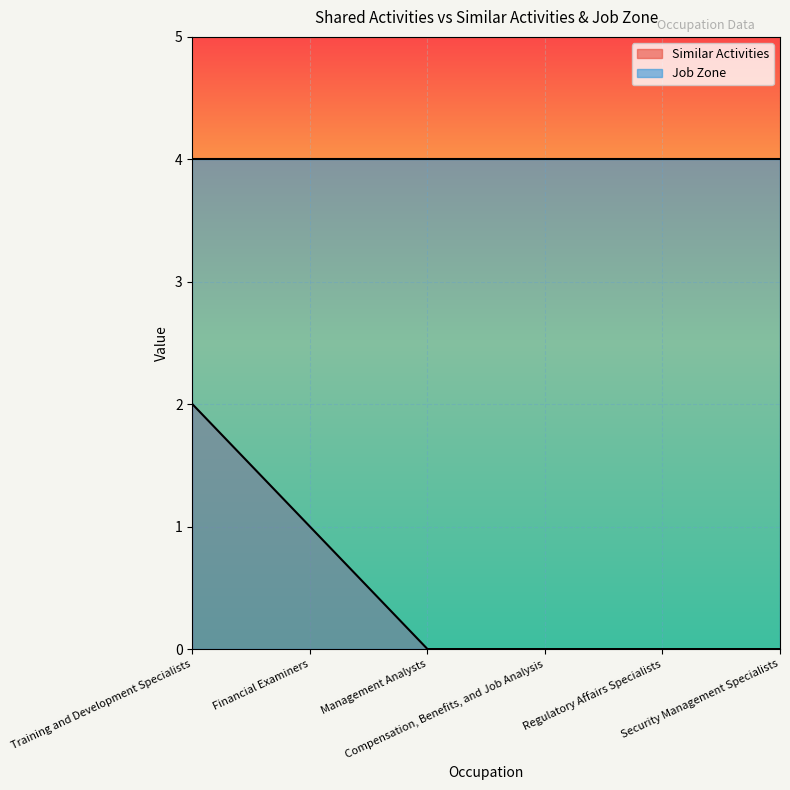

Which label corresponds to the largest value in the chart?

Training and Development Specialists